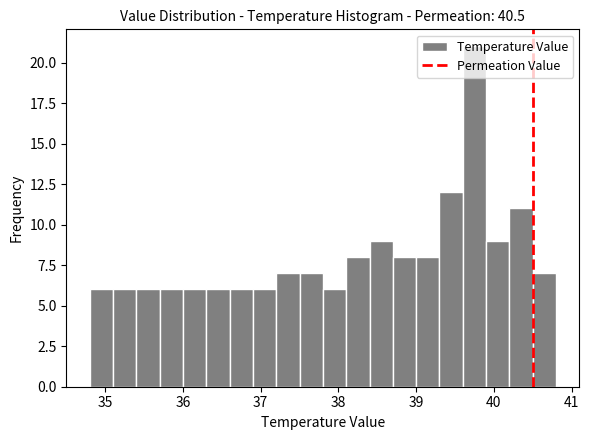

Around what value on the x-axis is the tallest bar? Give the approximate position of its centre, as read against the axis.

39.8